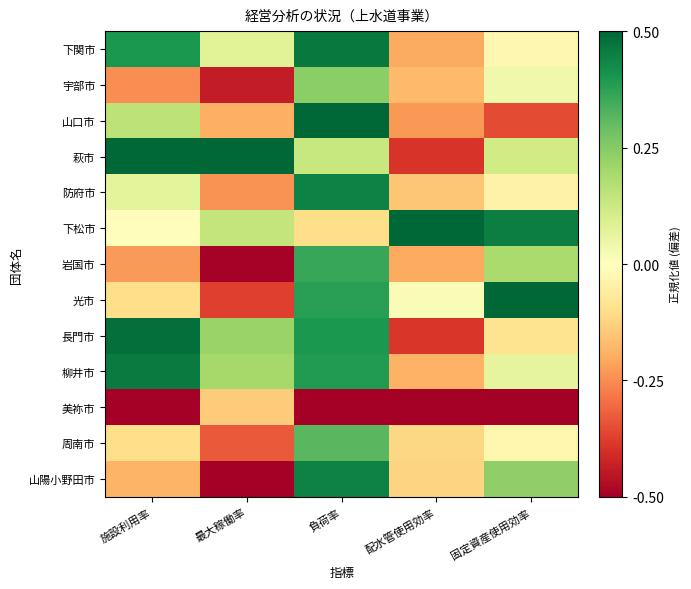

What is the total value across all series at 最大稼働率?

-1.6